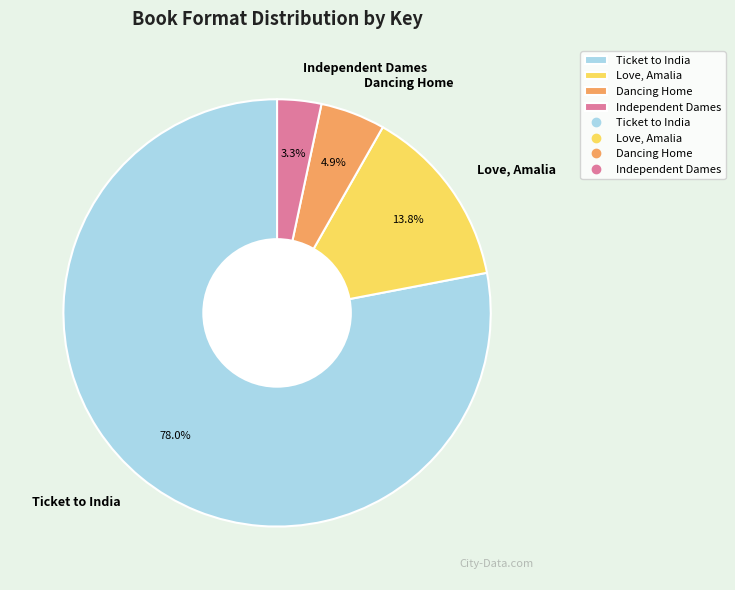

To the nearest percent, what is the difference between the Independent Dames and Love, Amalia slice percentages?

10%